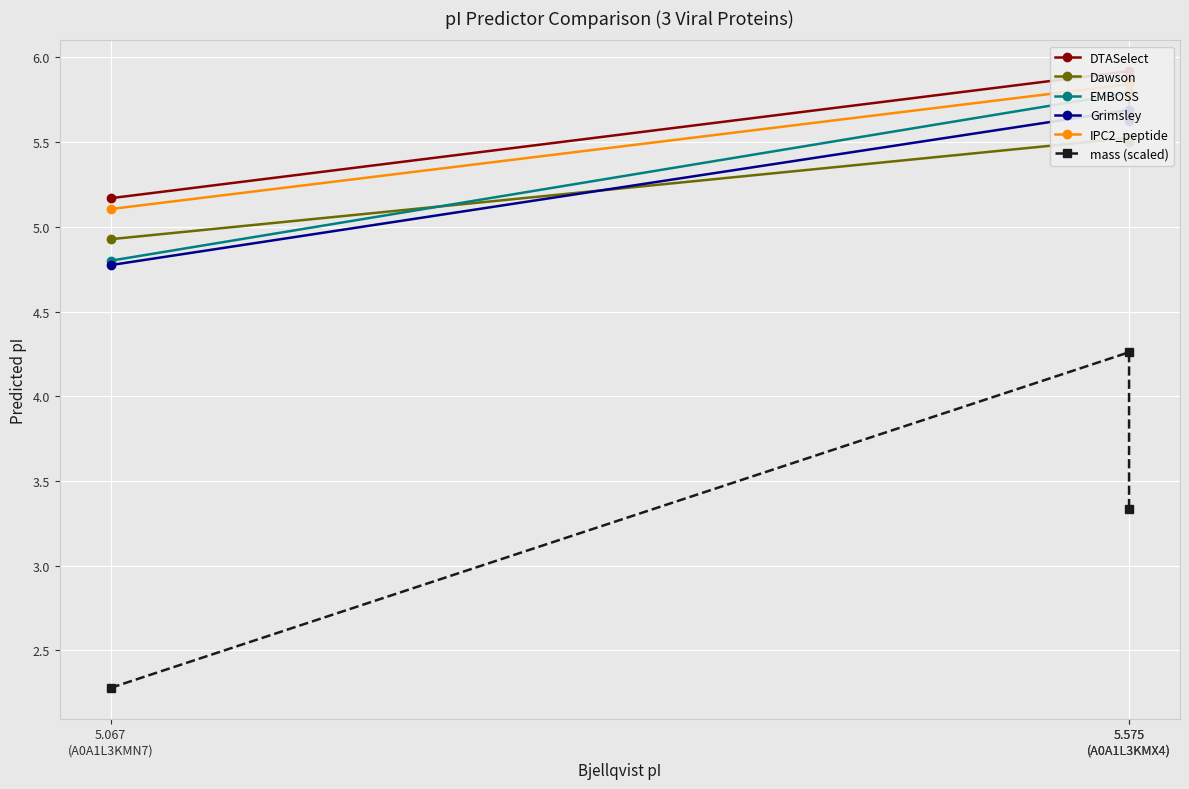

At how many categories does at least one series exceed 5?

3